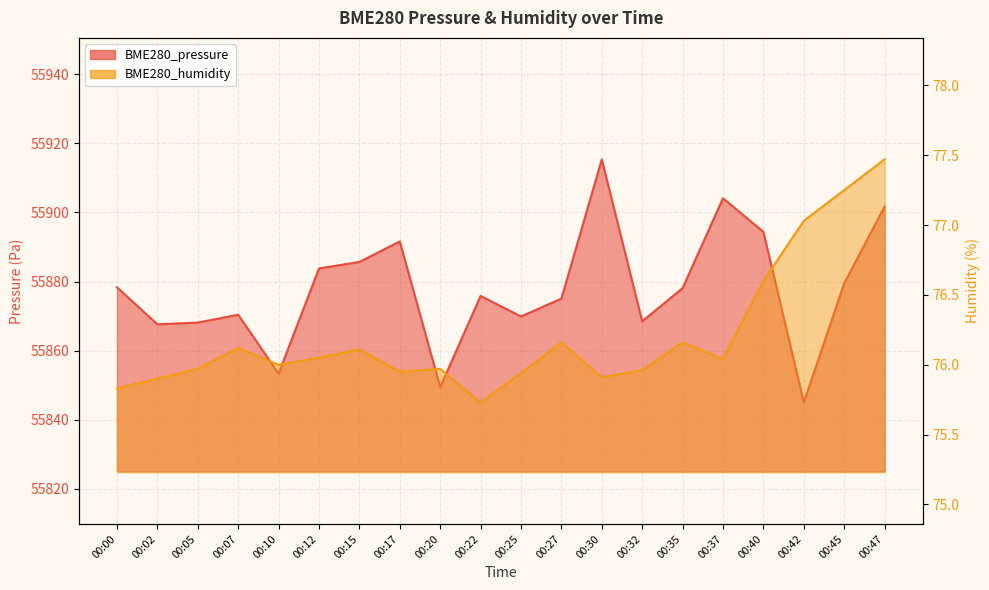

What is the minimum value for BME280_pressure?

55845.0